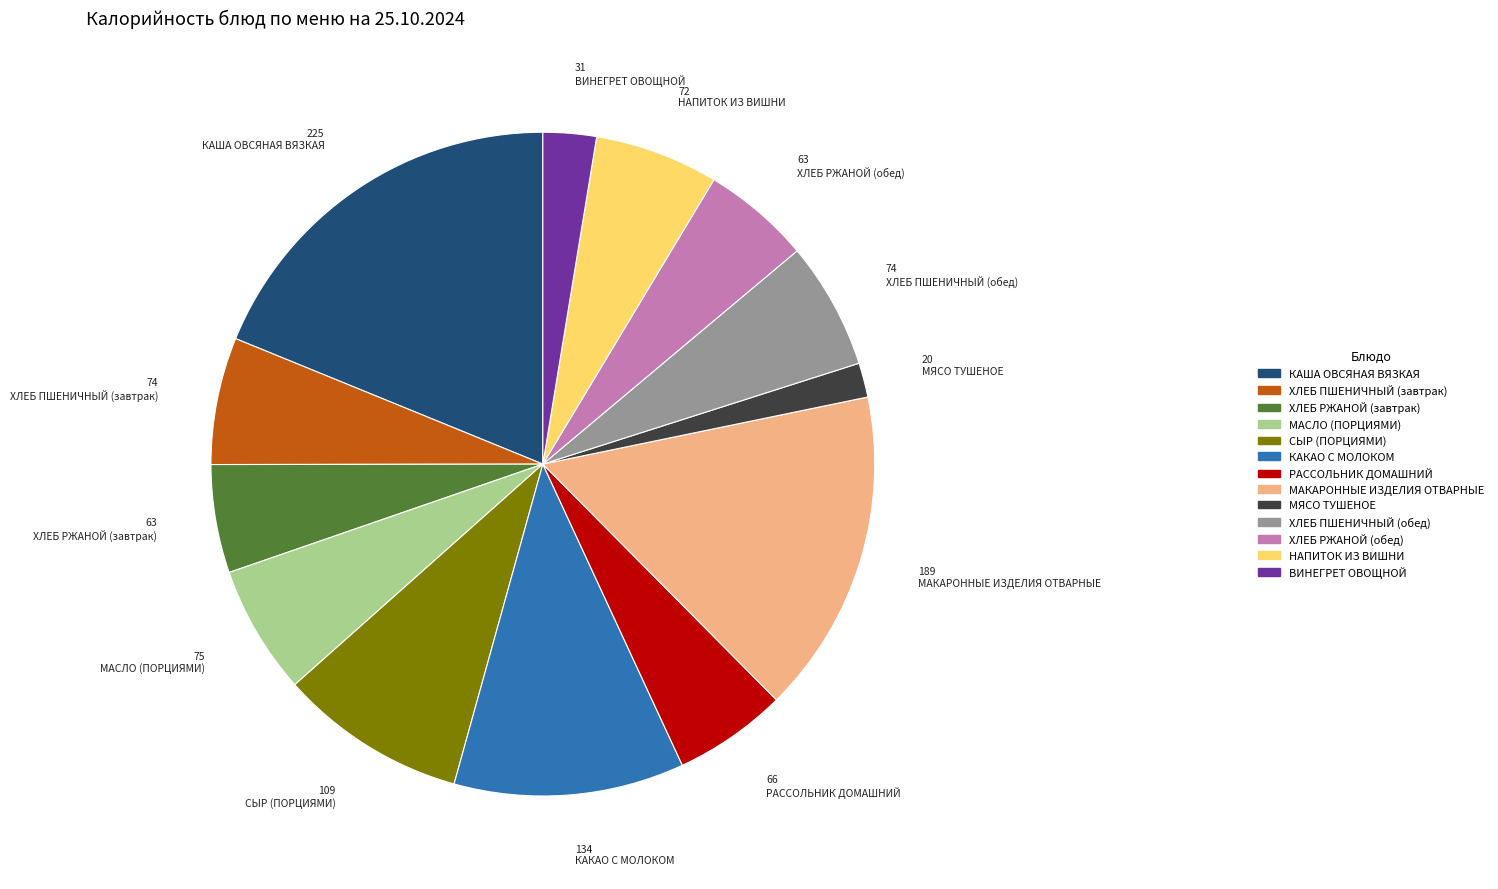

What is the smallest slice in the pie chart?

МЯСО ТУШЕНОЕ